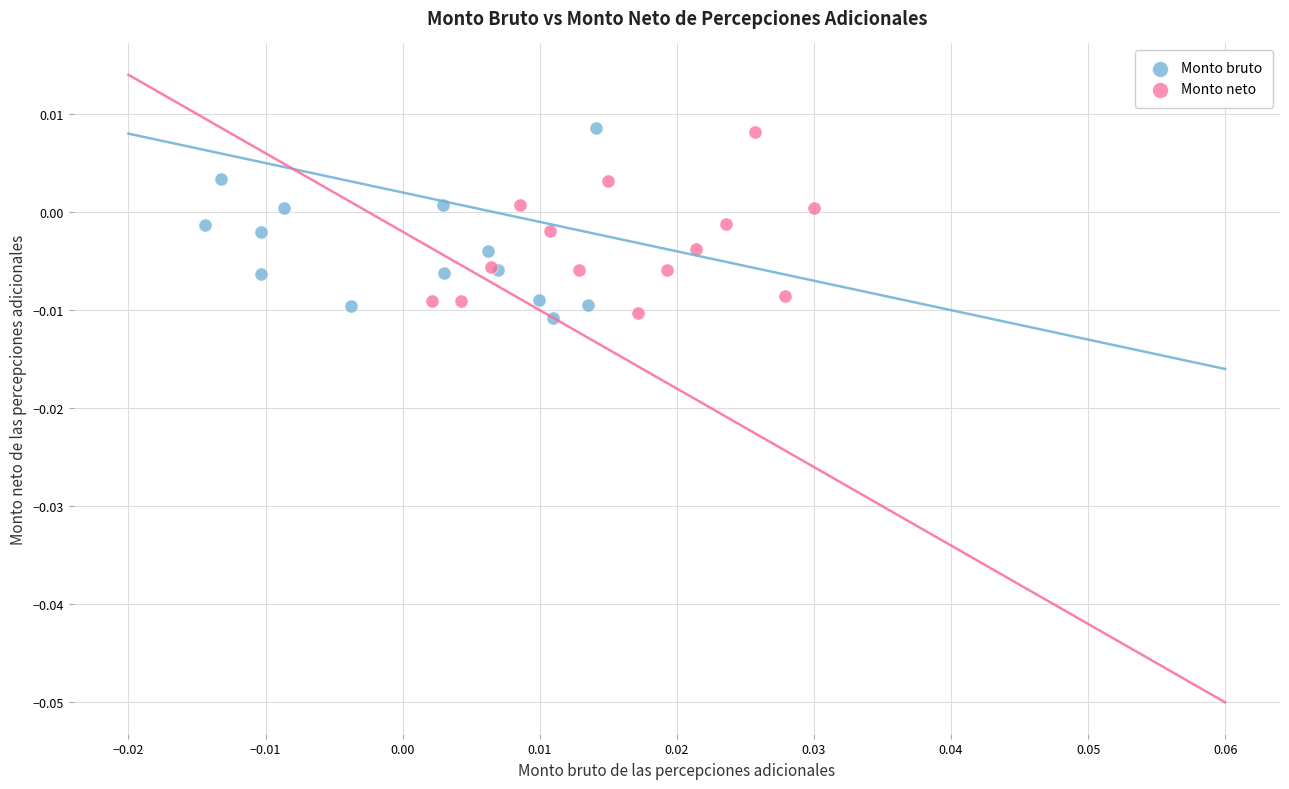

Which series has the largest Y range (max minus min)?

Monto bruto